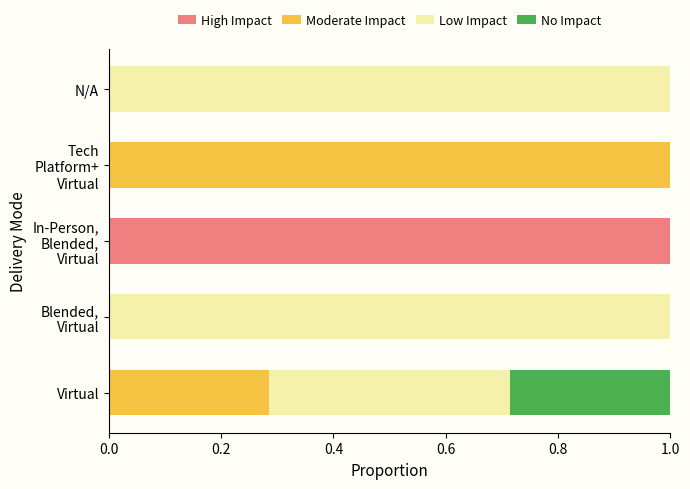

What is the sum of all High Impact values?

1.0